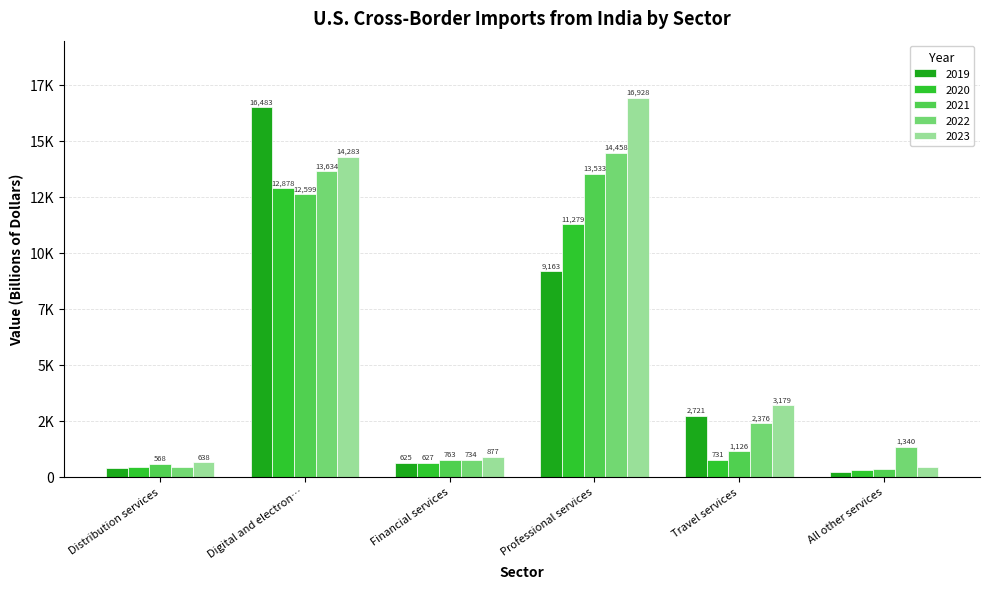

What is the spread (max minus min) of values at Travel services?

2448